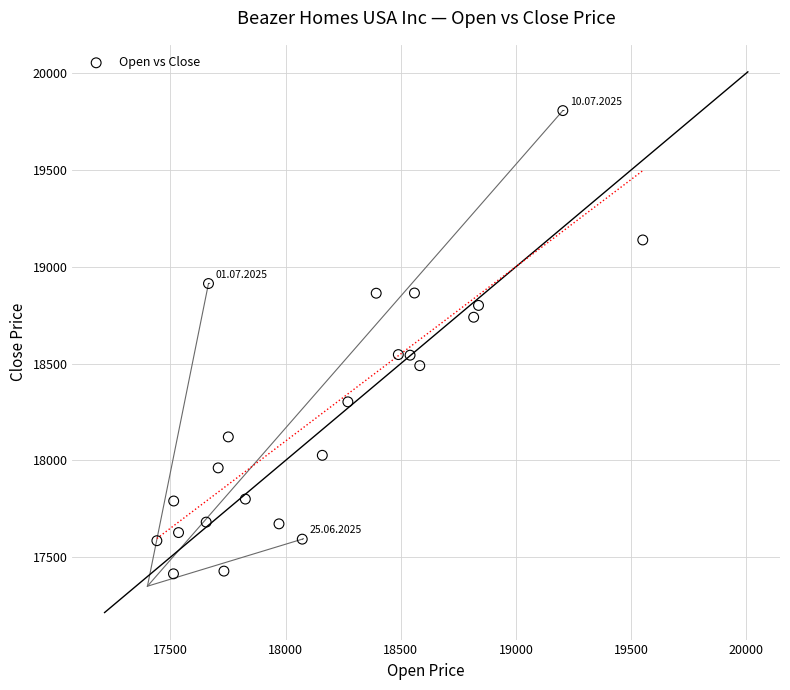

What is the range of X values (max minus min)?

2109